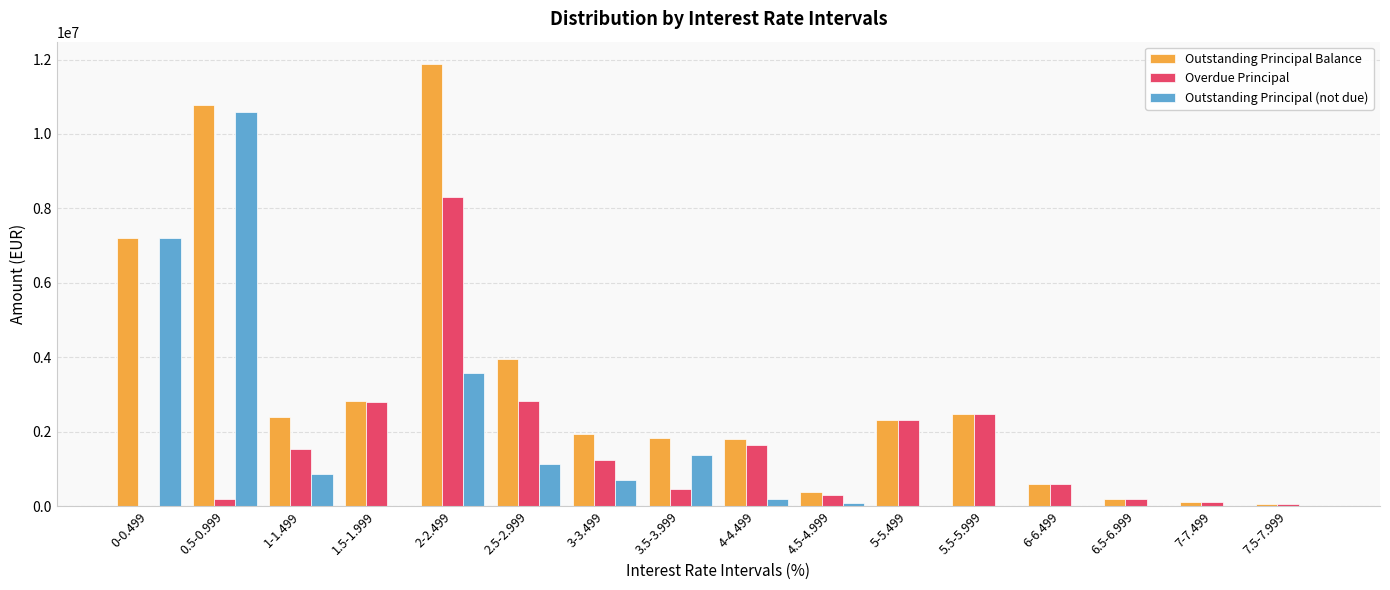

What is the maximum value shown in the chart?

11886352.1